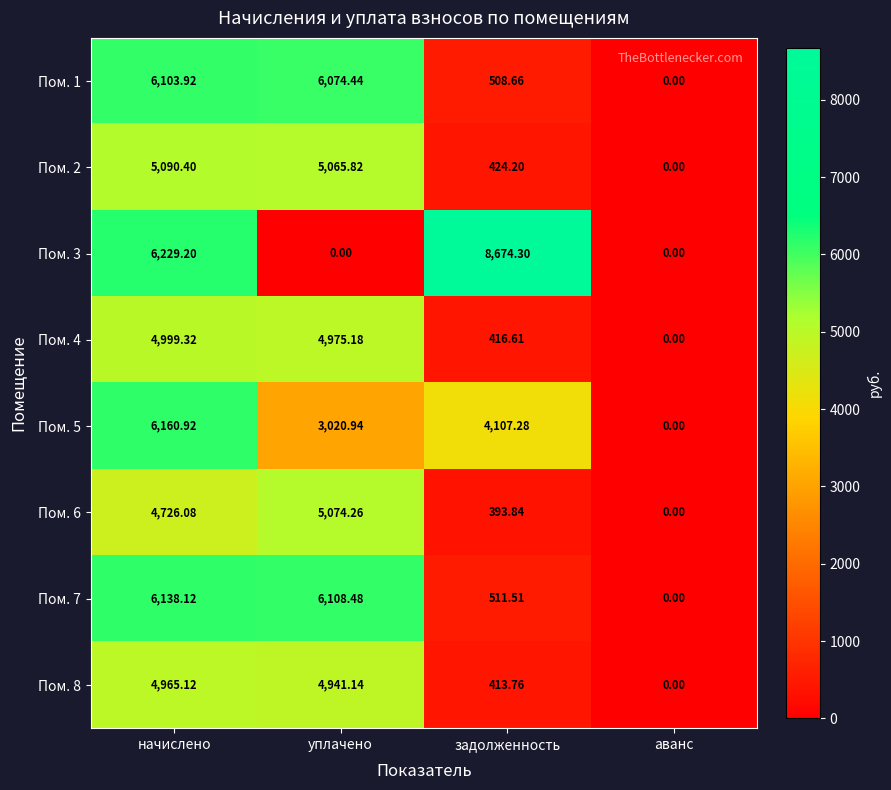

Where is Пом. 7 nearest to the value 3069?

задолженность